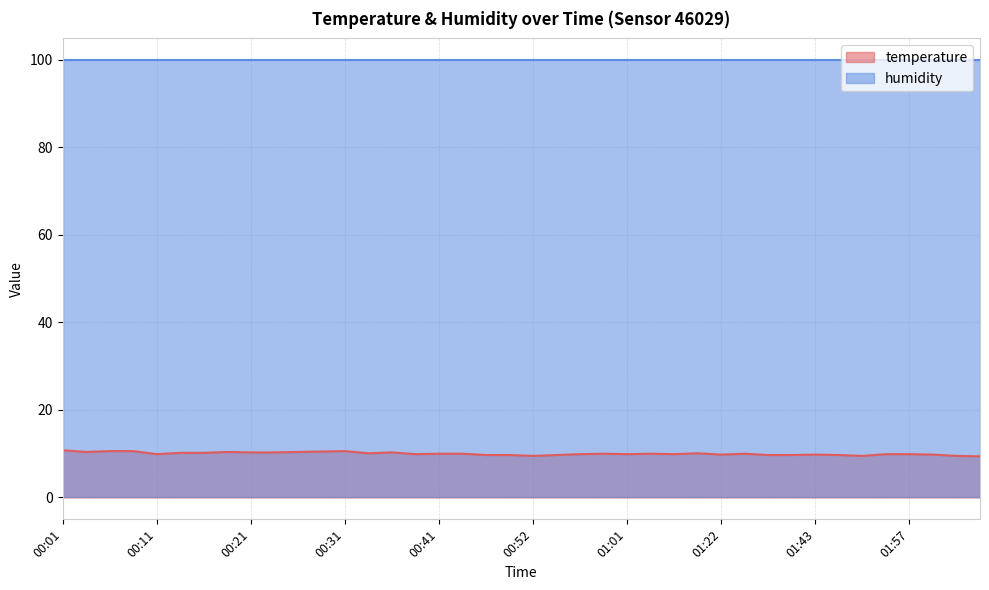

Which category has the lowest value across all series?

02:05